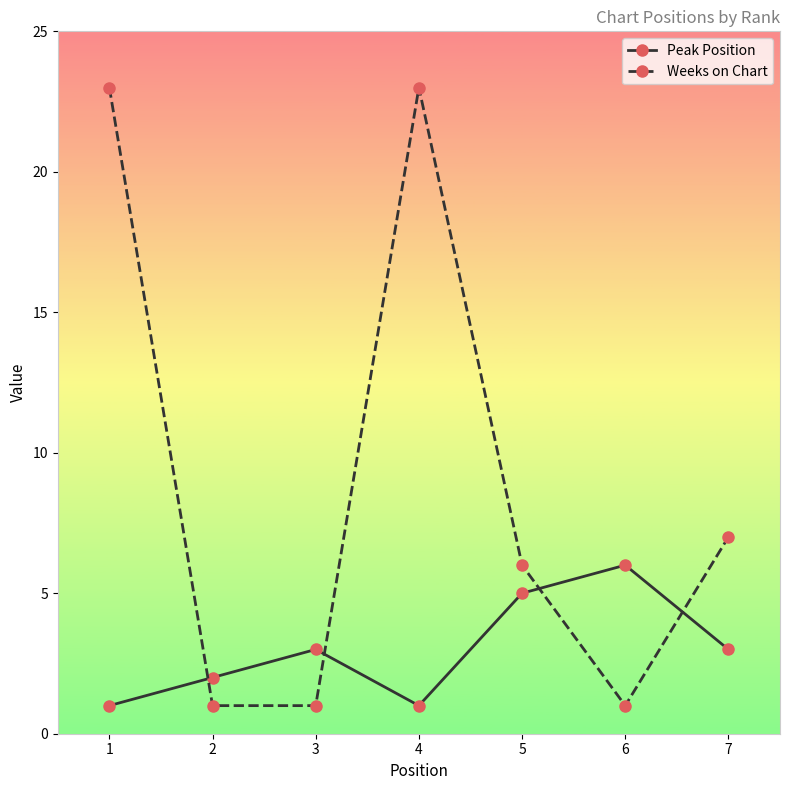

List the series in order of their peak value, lowest first.

Peak Position, Weeks on Chart